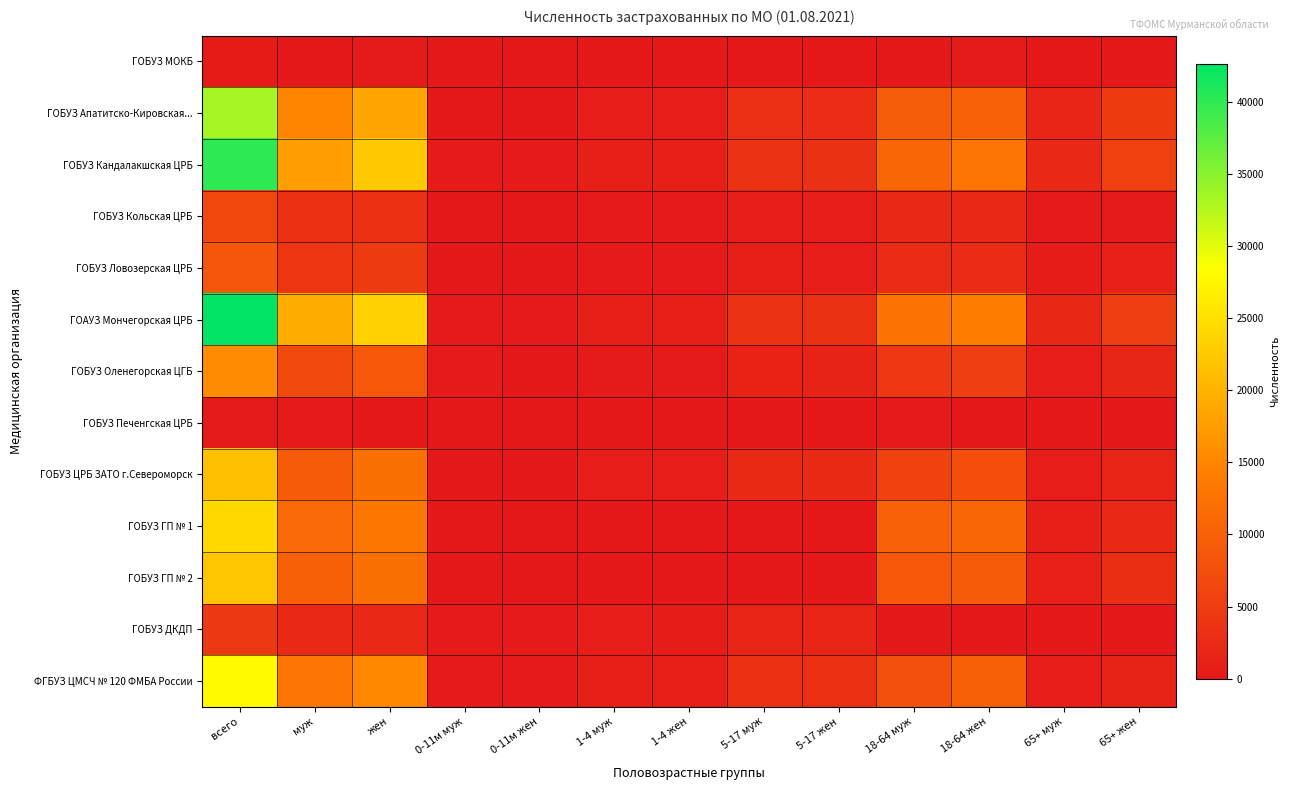

Reading right to left, what are all the values shown in this chart?

ГОБУЗ МОКБ: 65+ жен=17	65+ муж=10	18-64 жен=251	18-64 муж=64	5-17 жен=0	5-17 муж=0	1-4 жен=0	1-4 муж=0	0-11м жен=0	0-11м муж=0	жен=268	муж=74	всего=342
ГОБУЗ Апатитско-Кировская...: 65+ жен=4842	65+ муж=1671	18-64 жен=10232	18-64 муж=9541	5-17 жен=2812	5-17 муж=3050	1-4 жен=575	1-4 муж=578	0-11м жен=26	0-11м муж=36	жен=18487	муж=14876	всего=33363
ГОБУЗ Кандалакшская ЦРБ: 65+ жен=5425	65+ муж=2244	18-64 жен=12659	18-64 муж=10817	5-17 жен=3343	5-17 муж=3581	1-4 жен=834	1-4 муж=864	0-11м жен=171	0-11м муж=170	жен=22432	муж=17676	всего=40108
ГОБУЗ Кольская ЦРБ: 65+ жен=266	65+ муж=128	18-64 жен=2276	18-64 муж=2172	5-17 жен=593	5-17 муж=636	1-4 жен=162	1-4 муж=168	0-11м жен=19	0-11м муж=21	жен=3316	муж=3125	всего=6441
ГОБУЗ Ловозерская ЦРБ: 65+ жен=1094	65+ муж=441	18-64 жен=2650	18-64 муж=2650	5-17 жен=664	5-17 муж=727	1-4 жен=164	1-4 муж=155	0-11м жен=30	0-11м муж=28	жен=4602	муж=4001	всего=8603
ГОАУЗ Мончегорская ЦРБ: 65+ жен=5279	65+ муж=2049	18-64 жен=13822	18-64 муж=12628	5-17 жен=3360	5-17 муж=3598	1-4 жен=684	1-4 муж=803	0-11м жен=182	0-11м муж=215	жен=23327	муж=19293	всего=42620
ГОБУЗ Оленегорская ЦГБ: 65+ жен=1900	65+ муж=632	18-64 жен=5252	18-64 муж=4342	5-17 жен=1347	5-17 муж=1457	1-4 жен=270	1-4 муж=320	0-11м жен=79	0-11м муж=98	жен=8848	муж=6849	всего=15697
ГОБУЗ Печенгская ЦРБ: 65+ жен=3	65+ муж=3	18-64 жен=57	18-64 муж=207	5-17 жен=13	5-17 муж=8	1-4 жен=1	1-4 муж=1	0-11м жен=1	0-11м муж=1	жен=75	муж=220	всего=295
ГОБУЗ ЦРБ ЗАТО г.Североморск: 65+ жен=1530	65+ муж=604	18-64 жен=7654	18-64 муж=5773	5-17 жен=2346	5-17 муж=2383	1-4 жен=526	1-4 муж=532	0-11м жен=51	0-11м муж=56	жен=12107	муж=9348	всего=21455
ГОБУЗ ГП № 1: 65+ жен=2244	65+ муж=1070	18-64 жен=10809	18-64 муж=10091	5-17 жен=0	5-17 муж=0	1-4 жен=0	1-4 муж=0	0-11м жен=0	0-11м муж=0	жен=13053	муж=11161	всего=24214
ГОБУЗ ГП № 2: 65+ жен=2931	65+ муж=1119	18-64 жен=9180	18-64 муж=8778	5-17 жен=0	5-17 муж=0	1-4 жен=0	1-4 муж=0	0-11м жен=0	0-11м муж=0	жен=12111	муж=9897	всего=22008
ГОБУЗ ДКДП: 65+ жен=0	65+ муж=0	18-64 жен=0	18-64 муж=0	5-17 жен=1610	5-17 муж=1628	1-4 жен=491	1-4 муж=577	0-11м жен=113	0-11м муж=90	жен=2214	муж=2295	всего=4509
ФГБУЗ ЦМСЧ № 120 ФМБА России: 65+ жен=1298	65+ муж=631	18-64 жен=9931	18-64 муж=7730	5-17 жен=3128	5-17 муж=3328	1-4 жен=730	1-4 муж=822	0-11м жен=174	0-11м муж=192	жен=15261	муж=12703	всего=27964